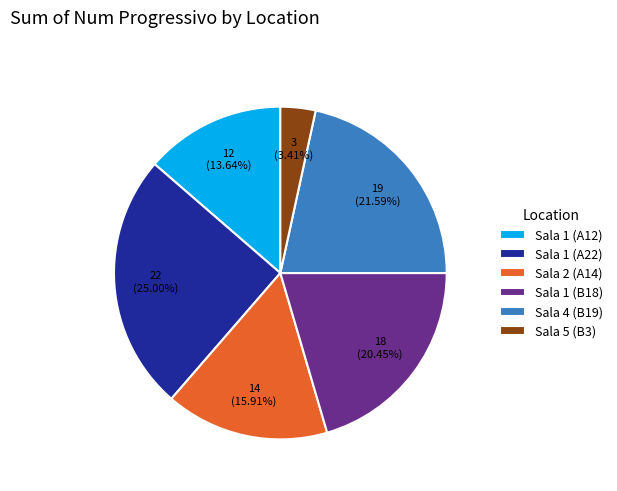

Between Sala 1 (A12) and Sala 1 (B18), which is larger?

Sala 1 (B18)